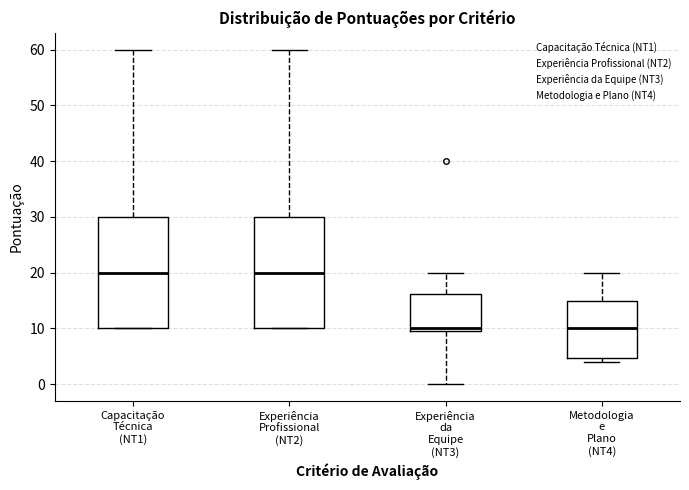

Reading left to right, read every box against the y-axis: the position of its median line, the range the box covers, and the ends of its whiskers. The values are not printed on the chart, so give them approximately, as read against the axis.

Capacitação Técnica (NT1): median 20, box 10 to 30, whiskers 10 to 60
Experiência Profissional (NT2): median 20, box 10 to 30, whiskers 10 to 60
Experiência da Equipe (NT3): median 10 (just above the box's lower edge), box 10 to 16, whiskers 0 to 20
Metodologia e Plano (NT4): median 10, box 5 to 15, whiskers 4 to 20